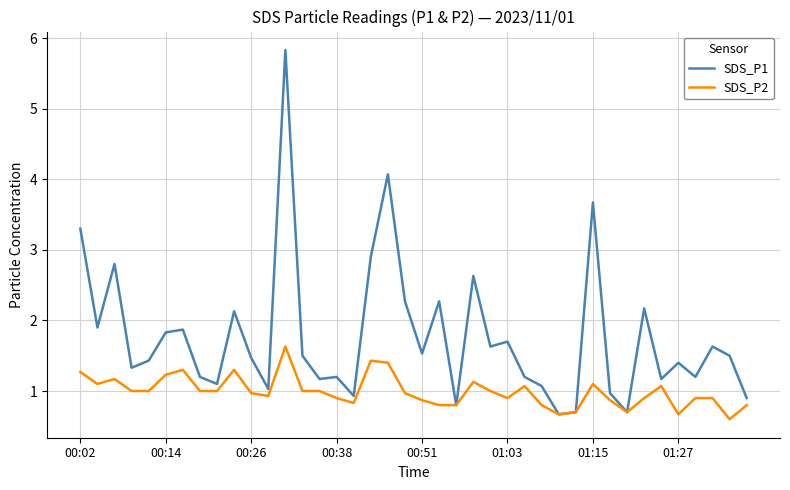

What is the average value of the SDS_P2 series?

1.0